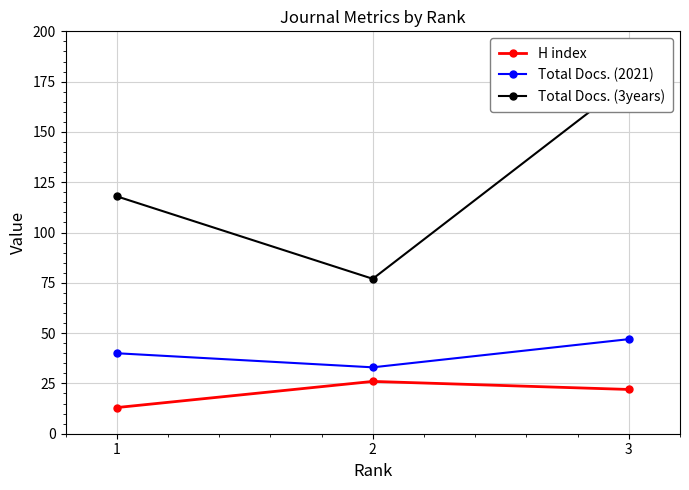

How many distinct data groups are displayed?

3